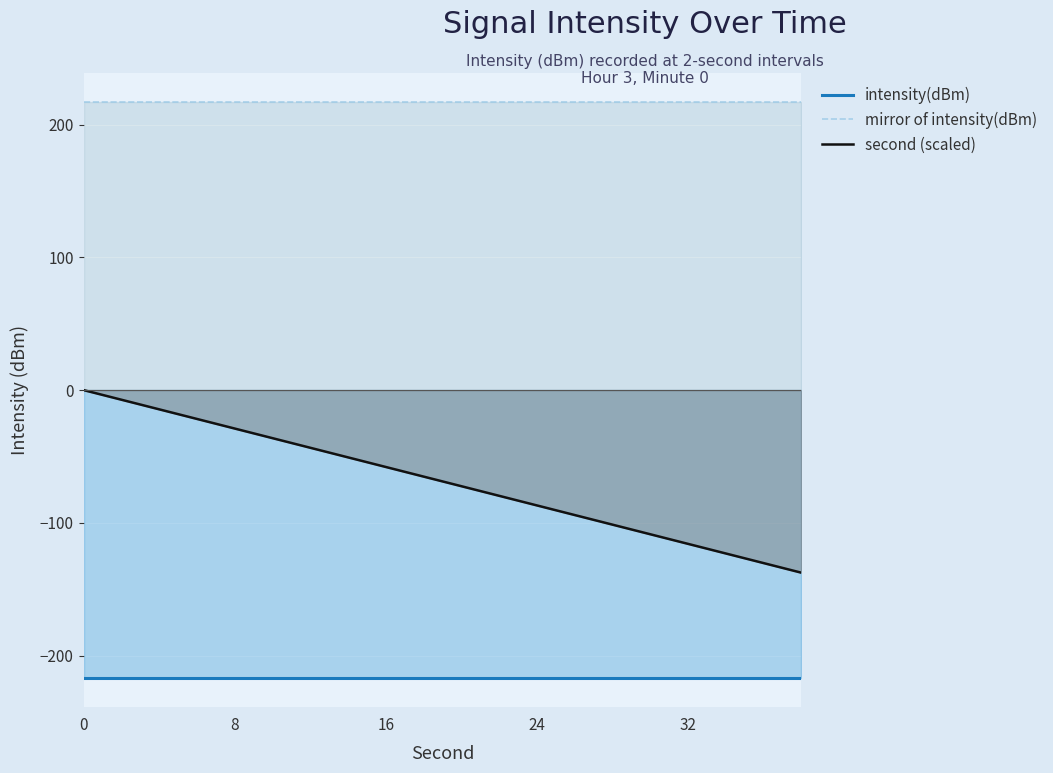

True or false: second (scaled) and intensity(dBm) cross at least once.

False